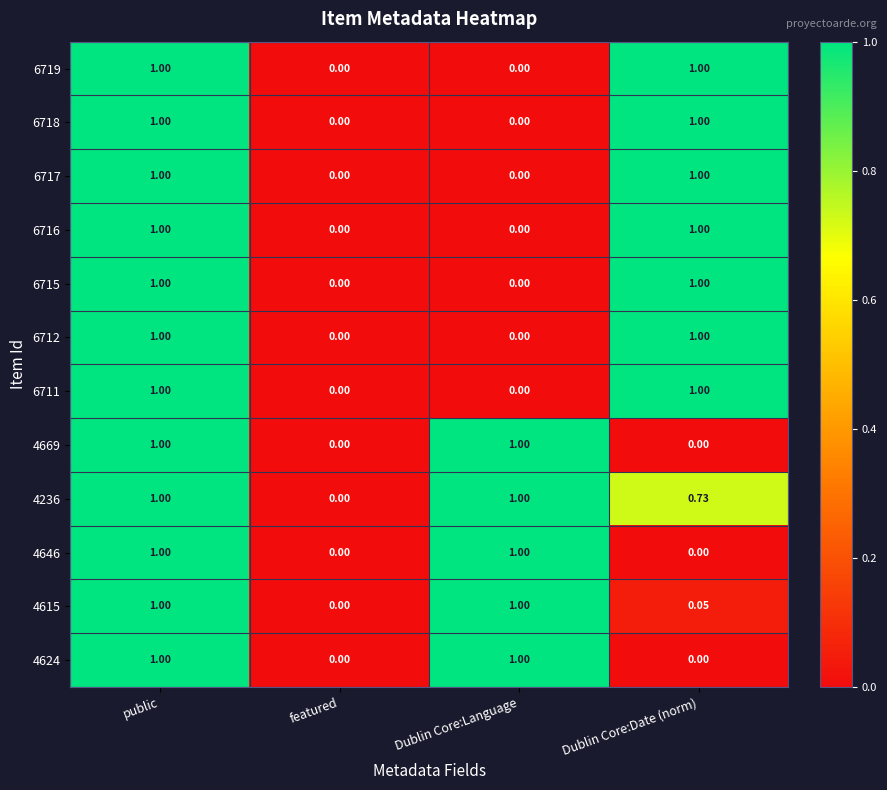

At which category is the sum across all series the highest?

public